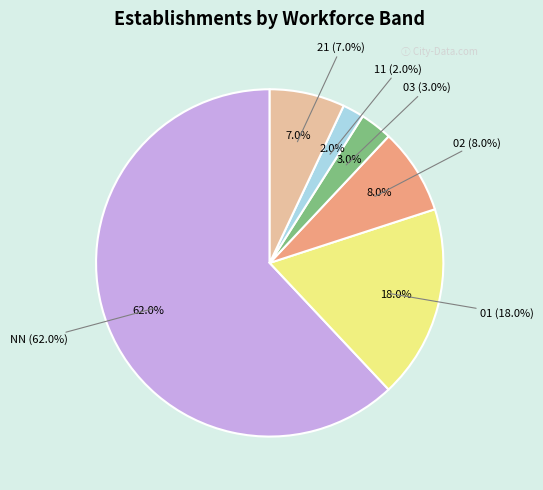

To the nearest percent, what is the difference between the 01 and 03 slice percentages?

15%